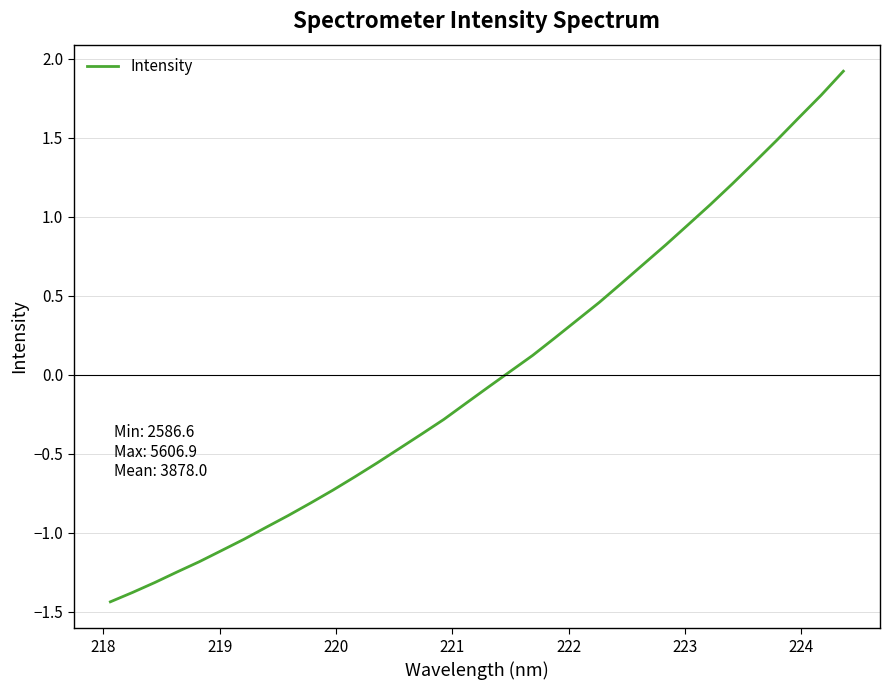

What is the difference between the maximum and minimum values?

3.4